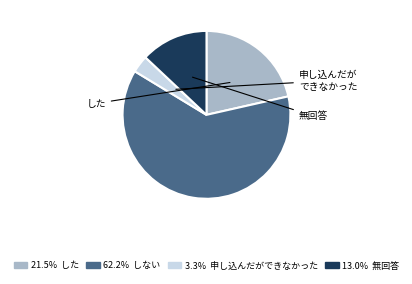

Does any single category account for the majority?

Yes